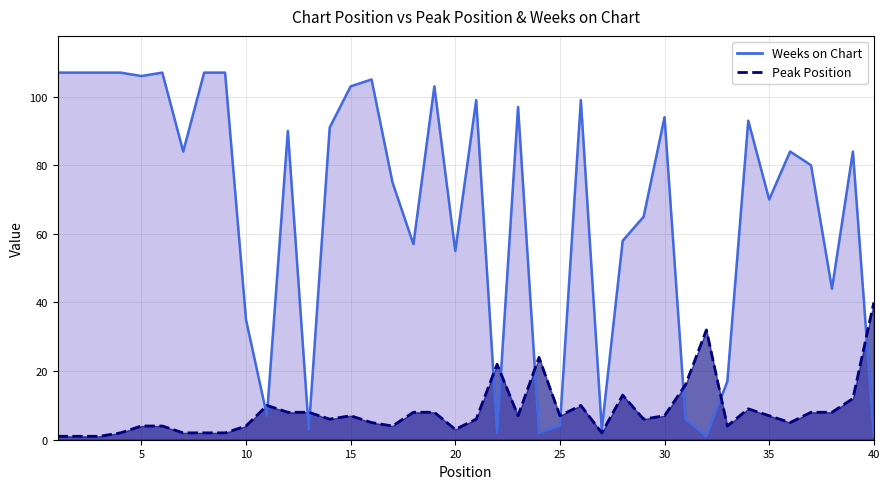

Reading left to right, transcribe all the data shown in this chart.

1	1	1	2	4	4	2	2	2	4	10	8	8	6	7	5	4	8	8	3	6	22	7	24	7	10	2	13	6	7	16	32	4	9	7	5	8	8	12	40